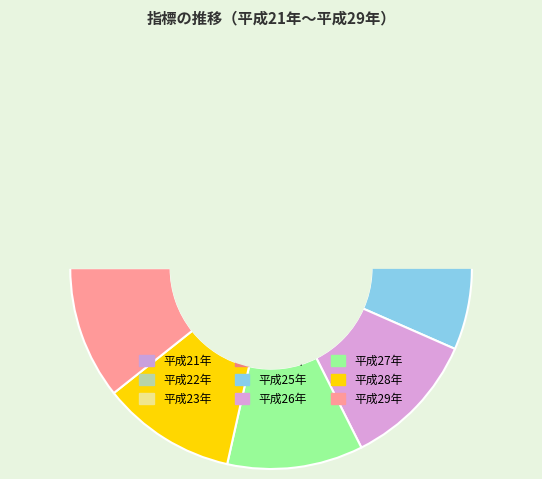

The 平成27年 slice represents 19% of the pie. True or false?

False